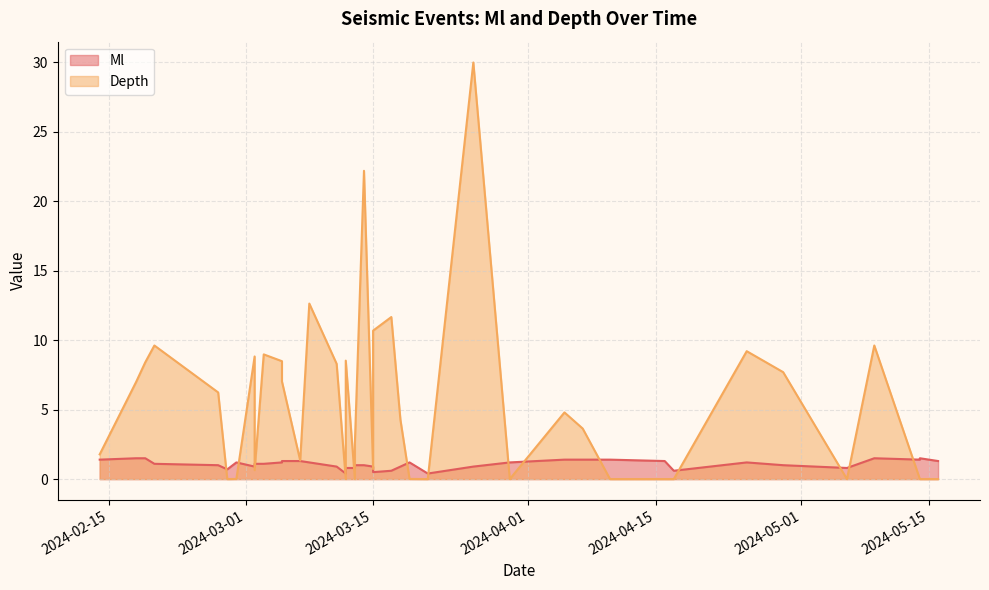

True or false: Depth has more than 2 points higher than both neighbors.

True